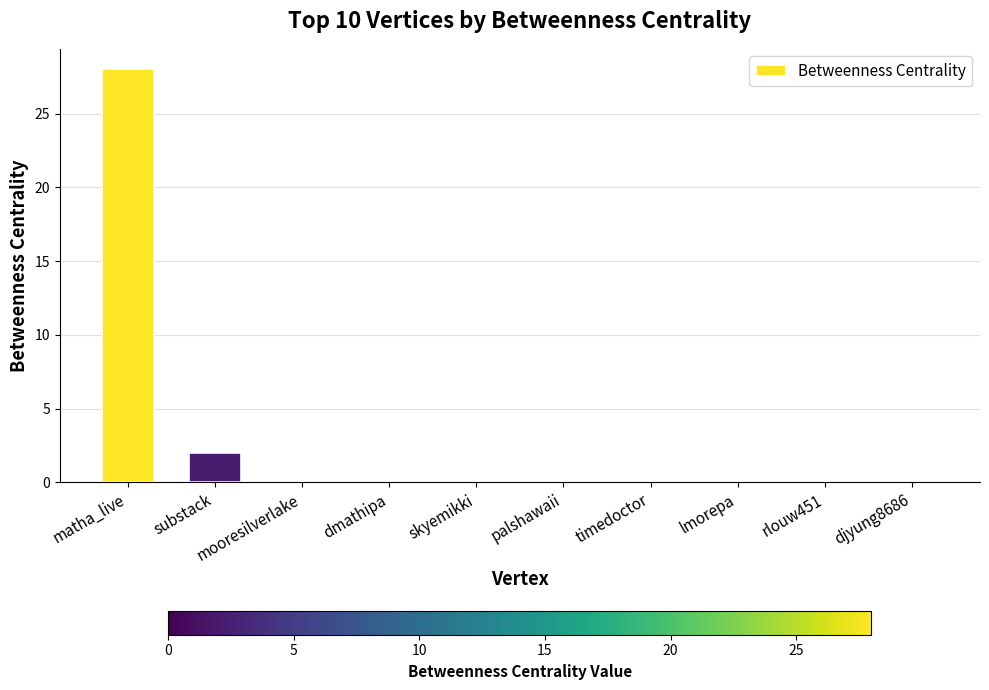

The value at mooresilverlake is 0. True or false?

True